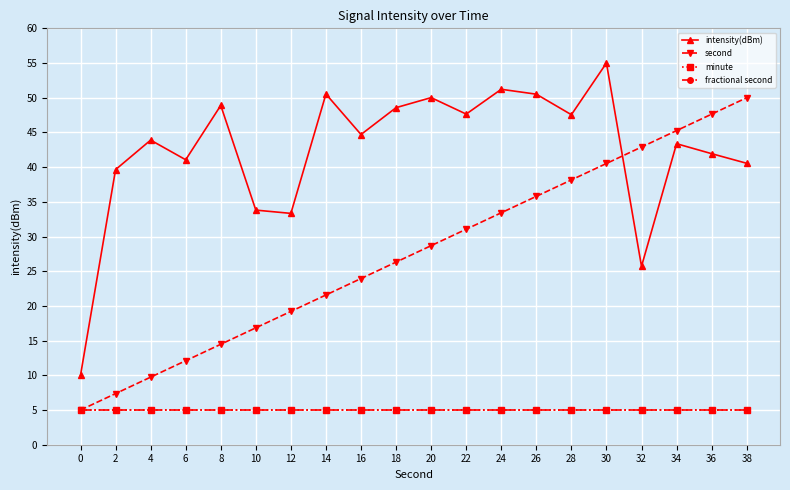

What is the smallest value displayed?

5.0